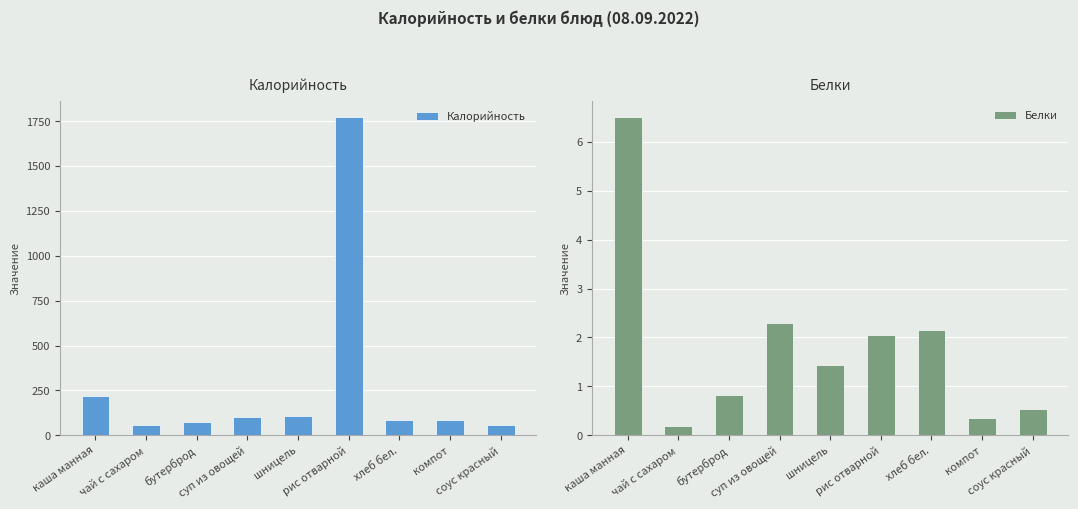

Reading right to left, extract all data points from this chart.

Калорийность: 57.0	87.0	85.0	1776.0	106.0	103.0	76.0	57.0	218.0
Белки: 0.5	0.4	2.2	2.0	1.4	2.3	0.8	0.2	6.5